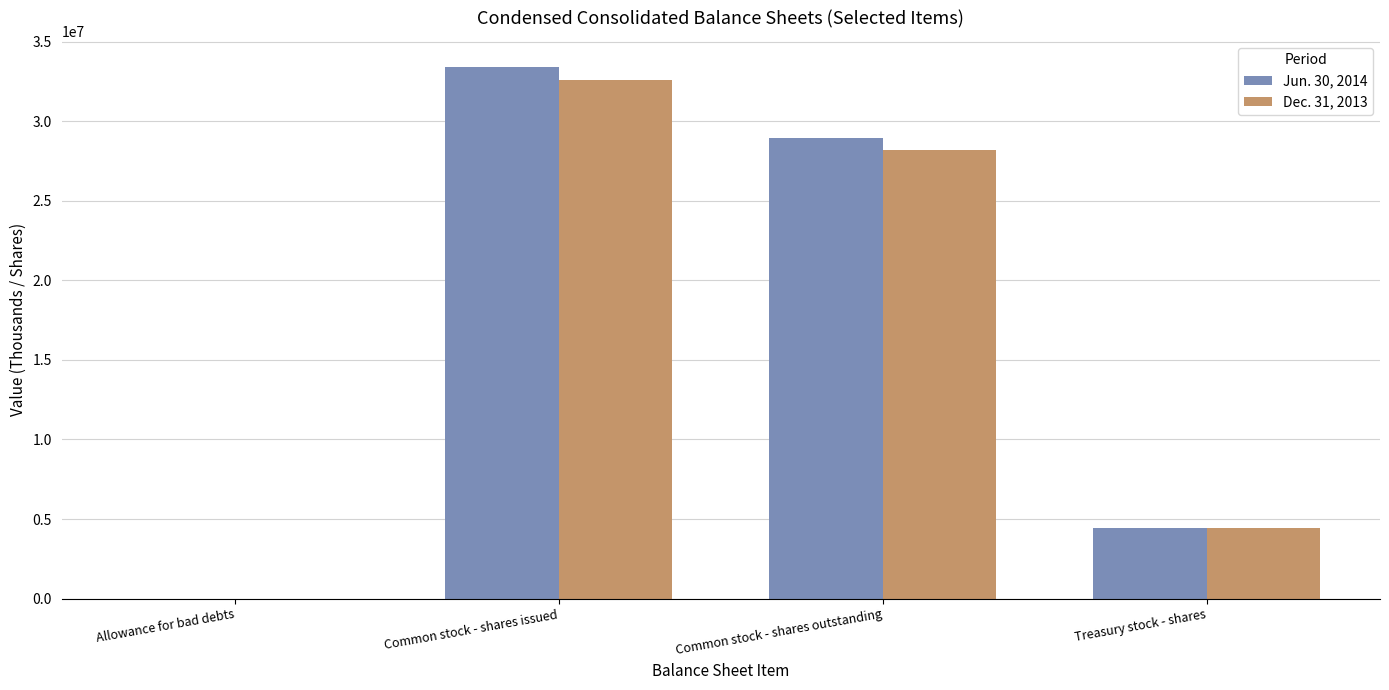

Is it true that Jun. 30, 2014 equals 28967926 at Common stock - shares outstanding?

True